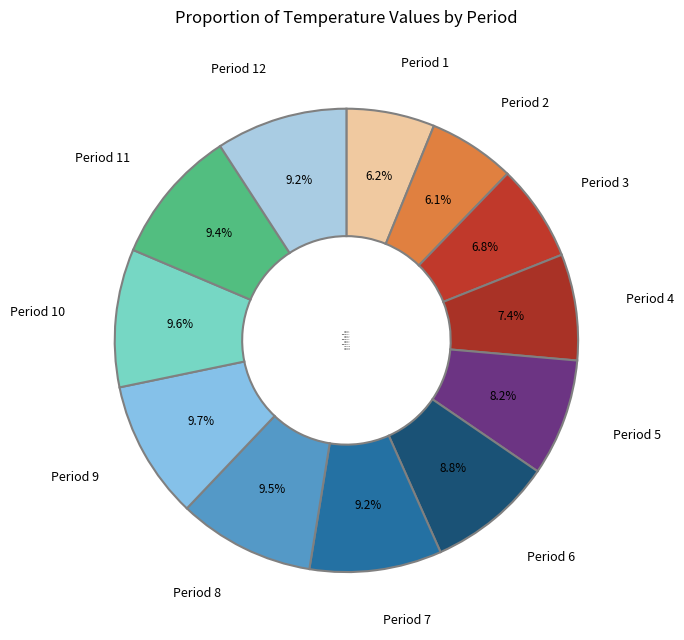

Which category has the biggest portion of the pie?

Period 9